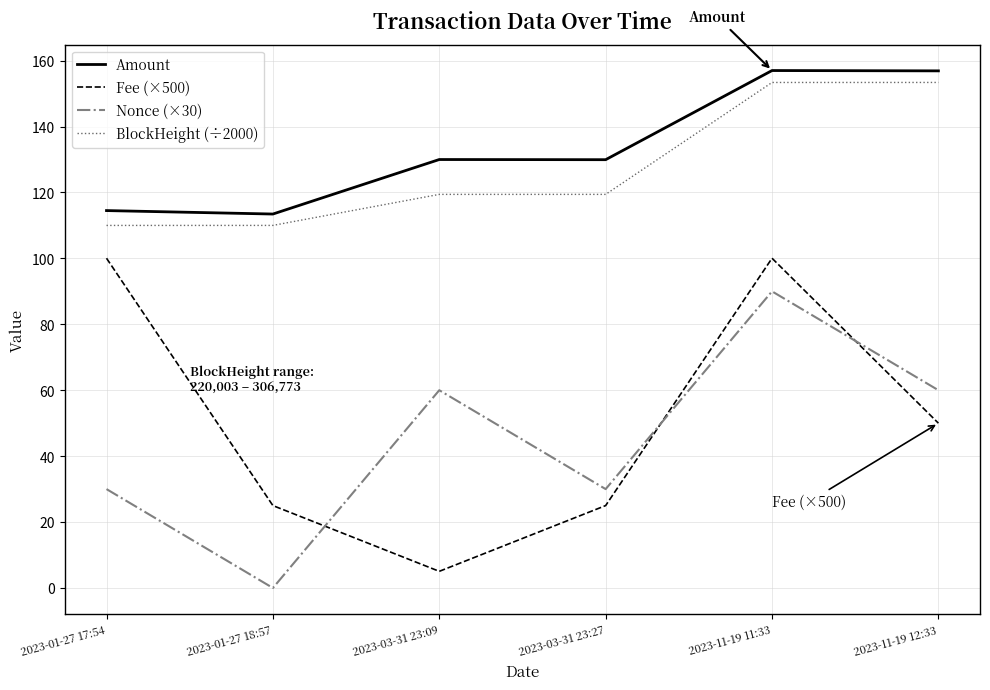

At 2023-01-27 18:57, list the series in order from largest to smallest.

Amount, BlockHeight (÷2000), Fee (×500), Nonce (×30)